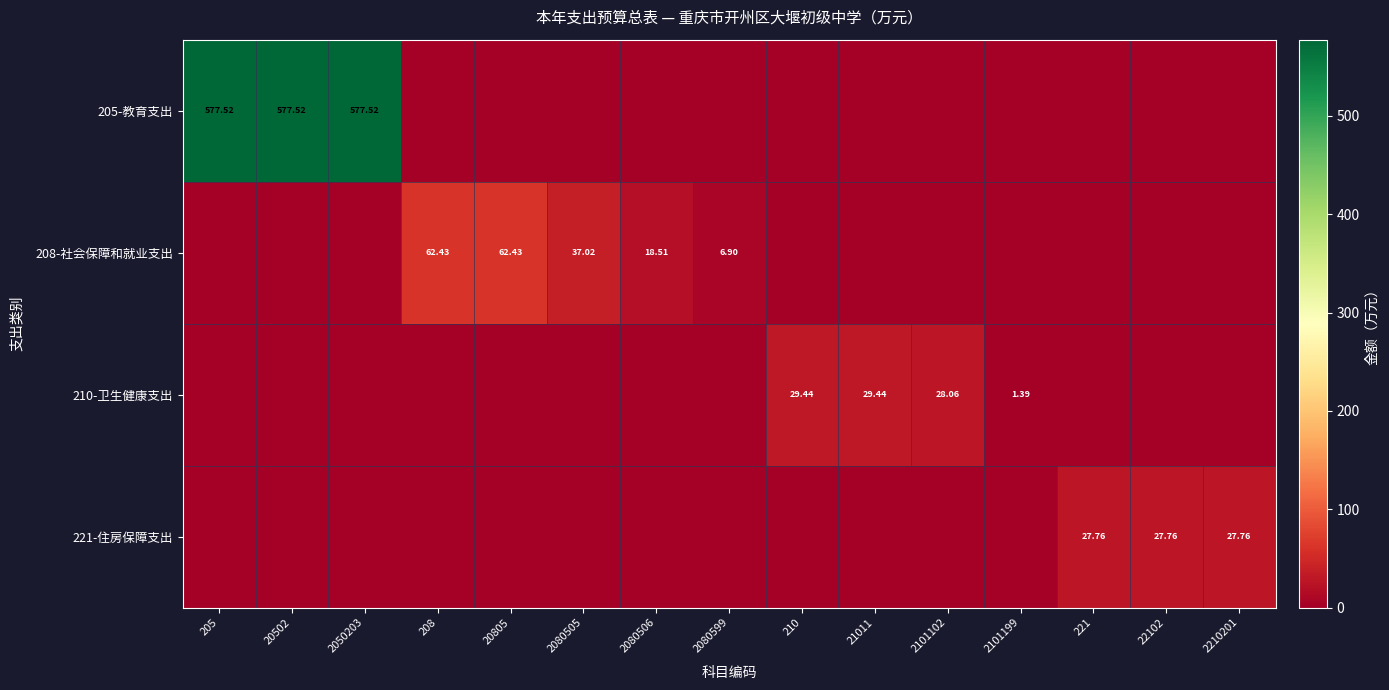

What is the difference between the maximum and second lowest values in the 210-卫生健康支出 series?

29.4